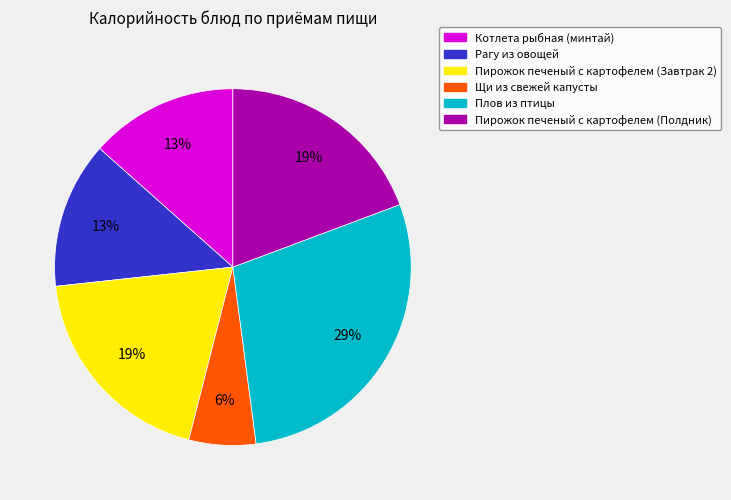

Approximately how many times larger is the value at Котлета рыбная (минтай) compared to Пирожок печеный с картофелем (Полдник)?

0.7